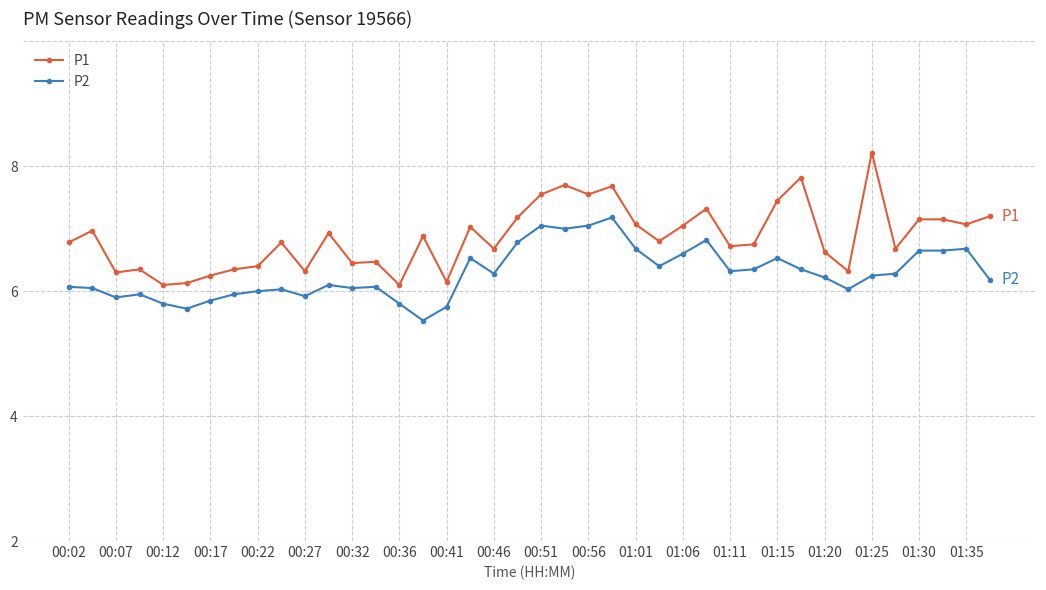

Is this an area chart (filled region under the line)?

No